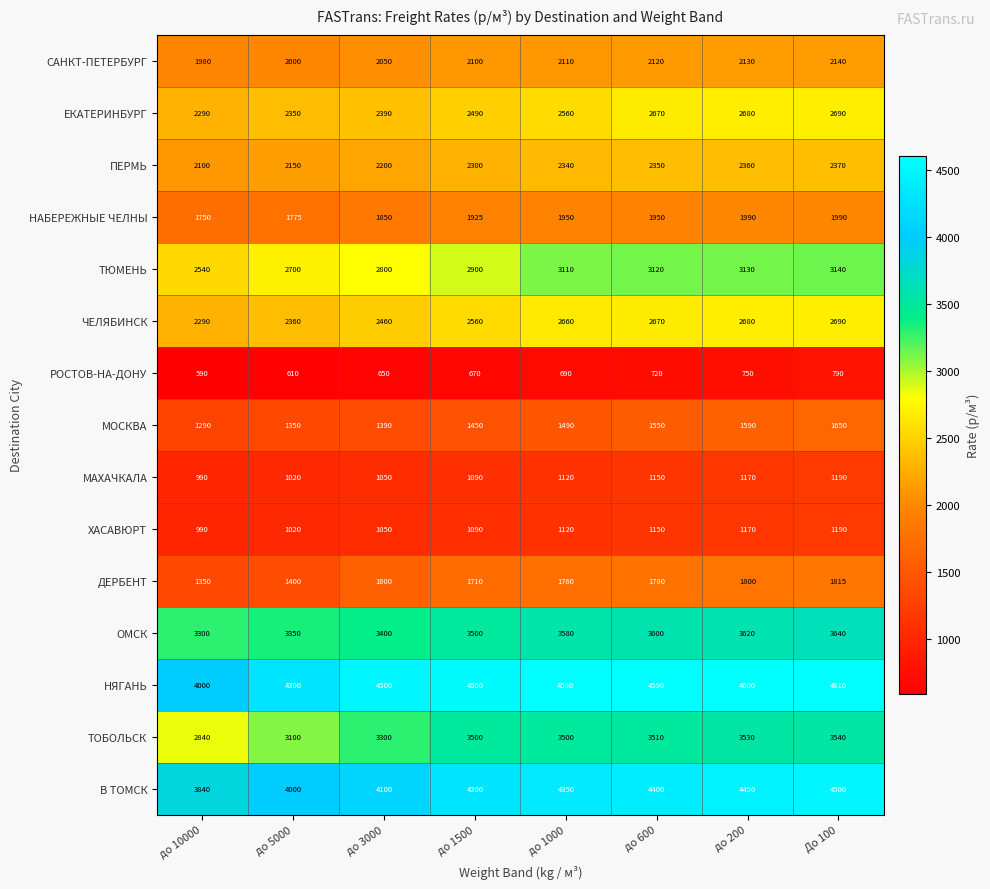

Between до 10000 and до 5000, which series saw the biggest shift?

НЯГАНЬ